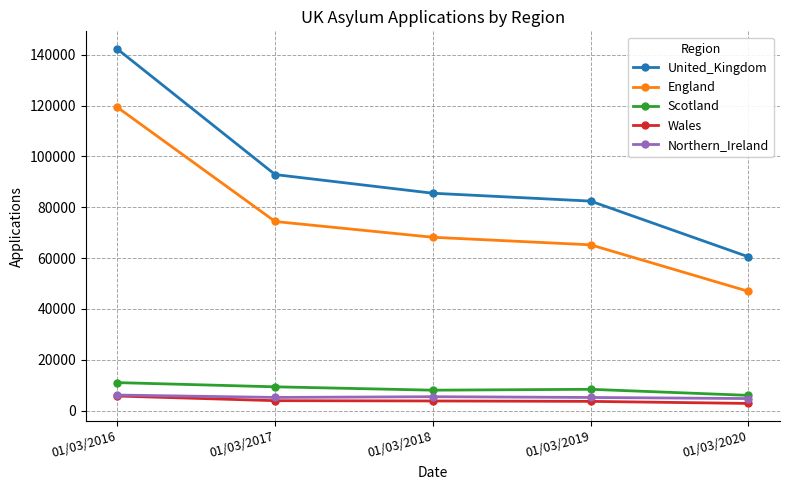

What is the total value across all series at 01/03/2019?

164812